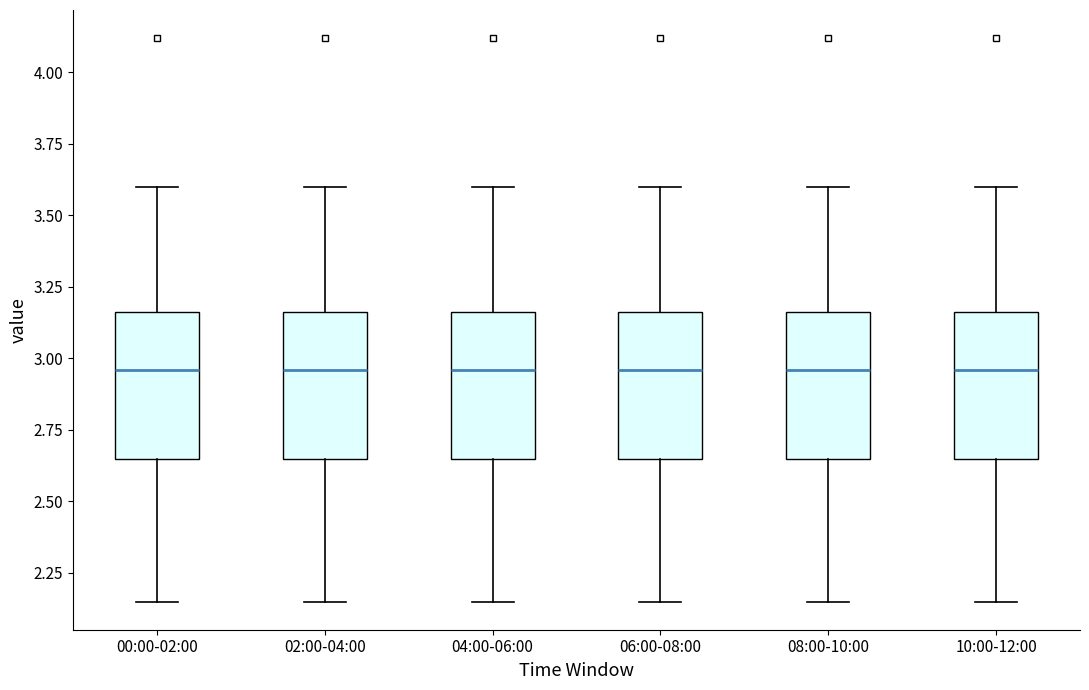

Where is the lower edge of the box for 00:00-02:00 on the y-axis? The values are not printed on the chart, so give them approximately, as read against the axis.

2.65